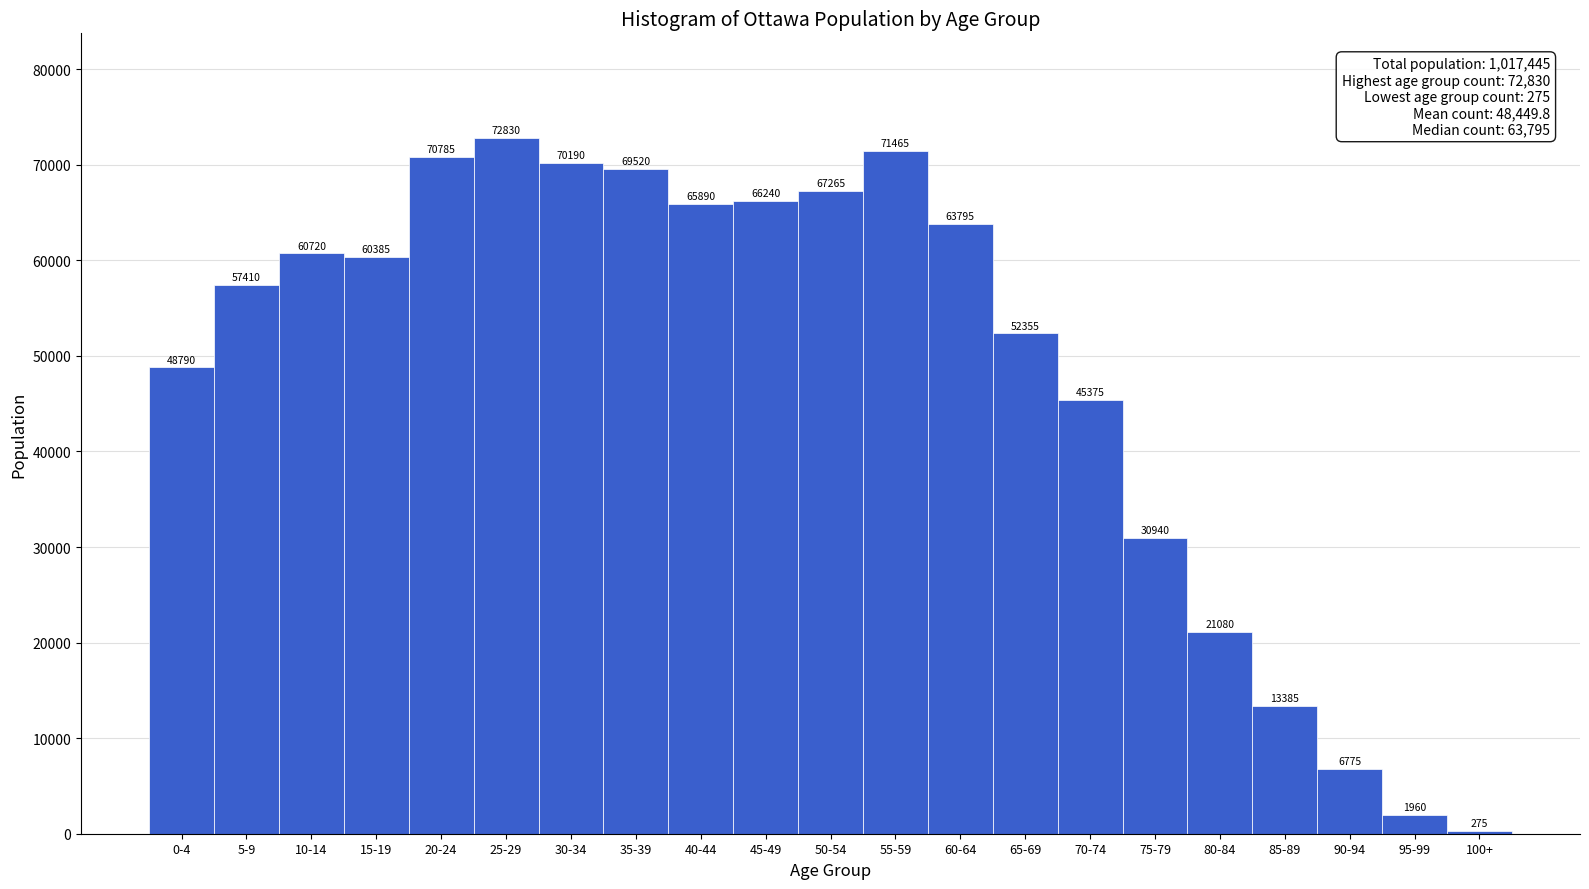

Reading left to right, transcribe all the data shown in this chart.

0-4=48790	5-9=57410	10-14=60720	15-19=60385	20-24=70785	25-29=72830	30-34=70190	35-39=69520	40-44=65890	45-49=66240	50-54=67265	55-59=71465	60-64=63795	65-69=52355	70-74=45375	75-79=30940	80-84=21080	85-89=13385	90-94=6775	95-99=1960	100+=275